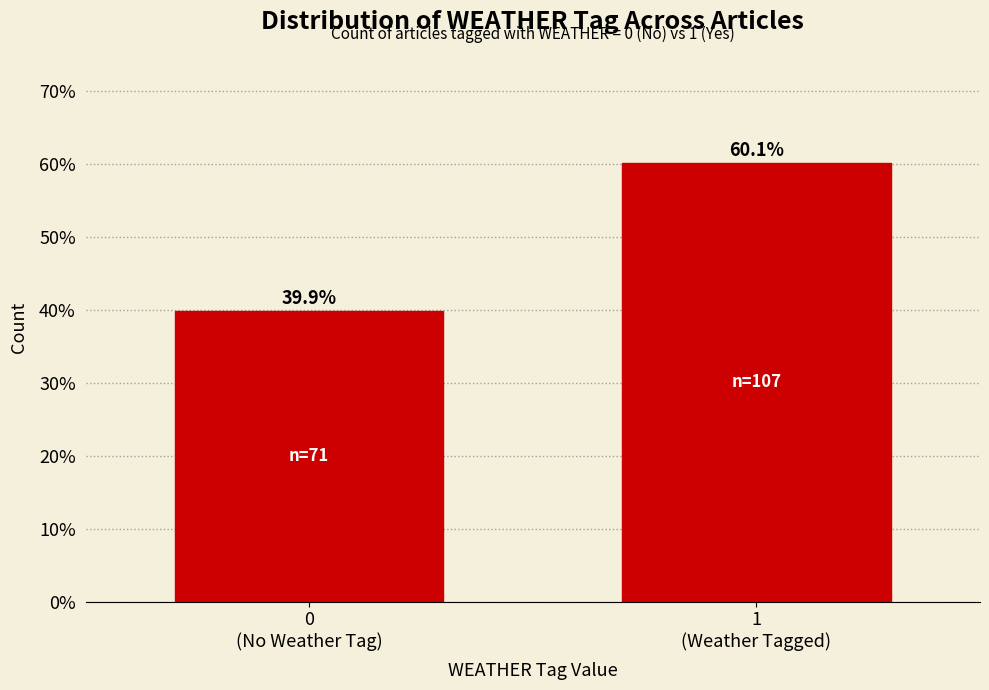

Reading right to left, list all the values displayed in this chart.

60.1	39.9